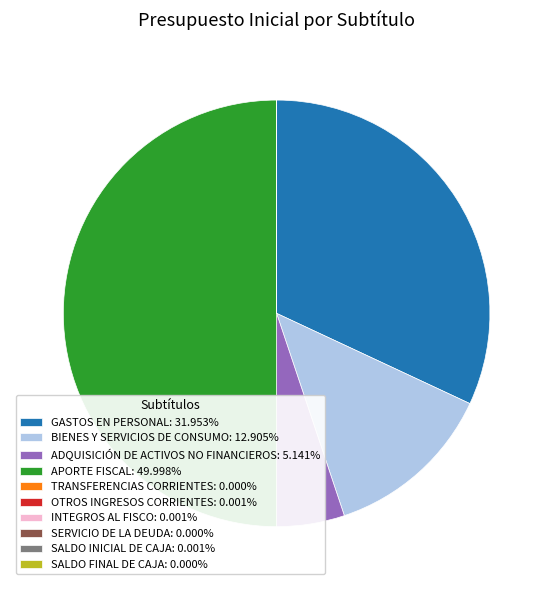

What is the ratio of the value at BIENES Y SERVICIOS DE CONSUMO: 12.905% to the value at APORTE FISCAL: 49.998%?

0.3